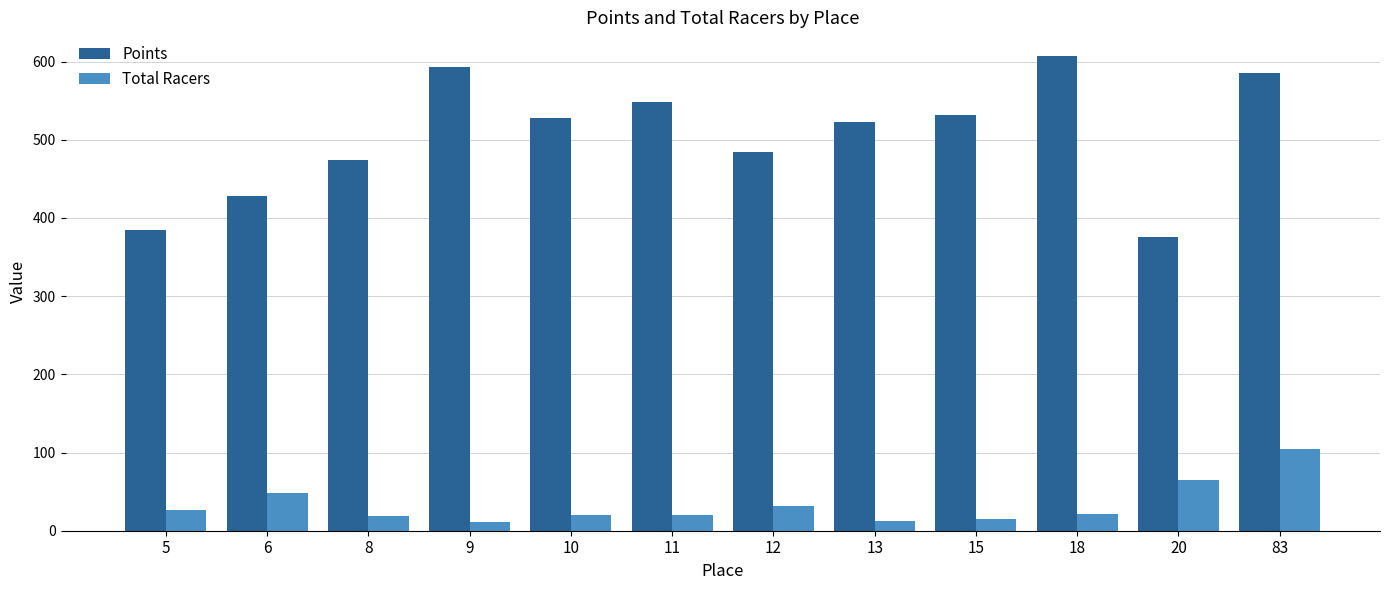

At which label does Points first exceed 527?

9